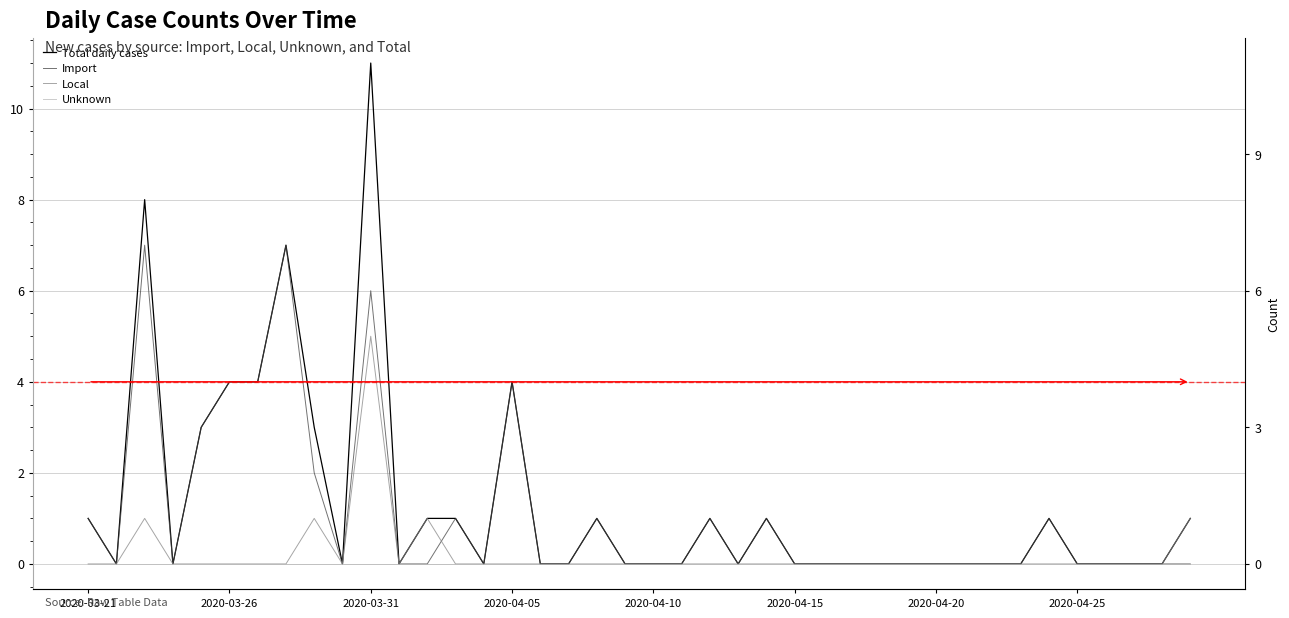

Which series has the largest total across all categories?

Total daily cases